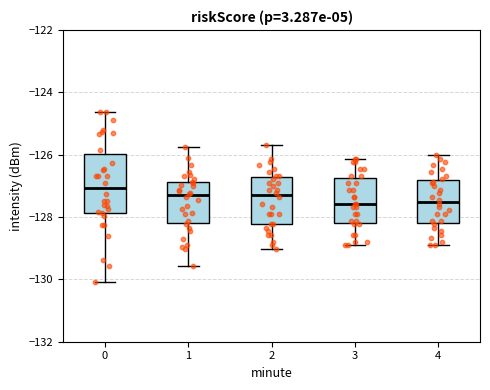

Where is the upper edge of the box at x = 2 on the y-axis? The values are not printed on the chart, so give them approximately, as read against the axis.

-126.8